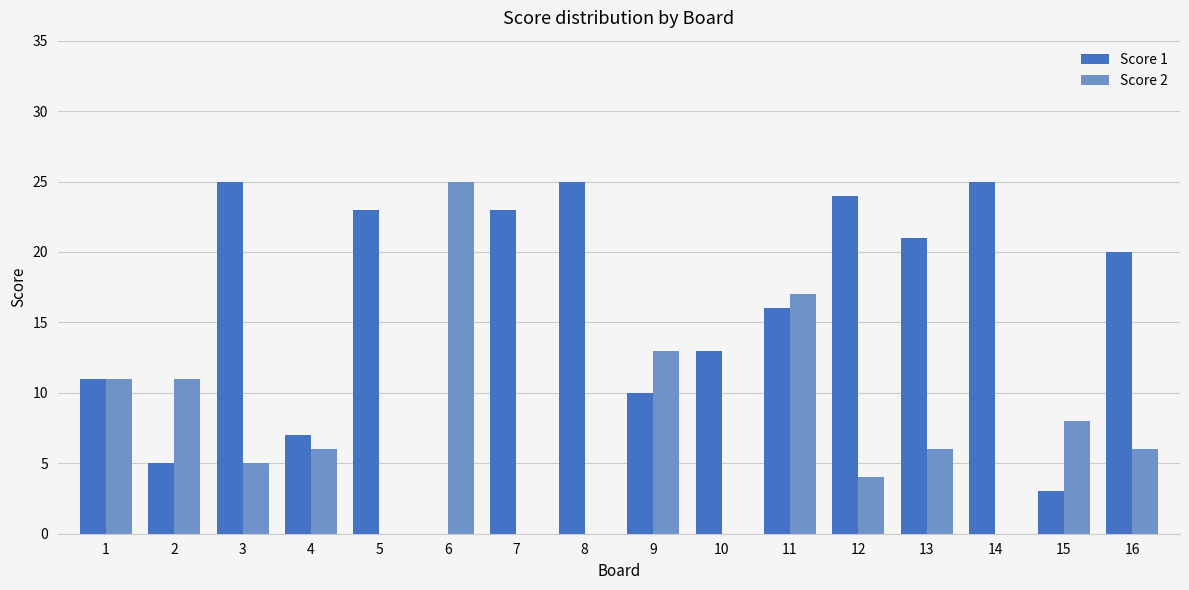

Is it true that Score 2 equals 5 at 15?

False